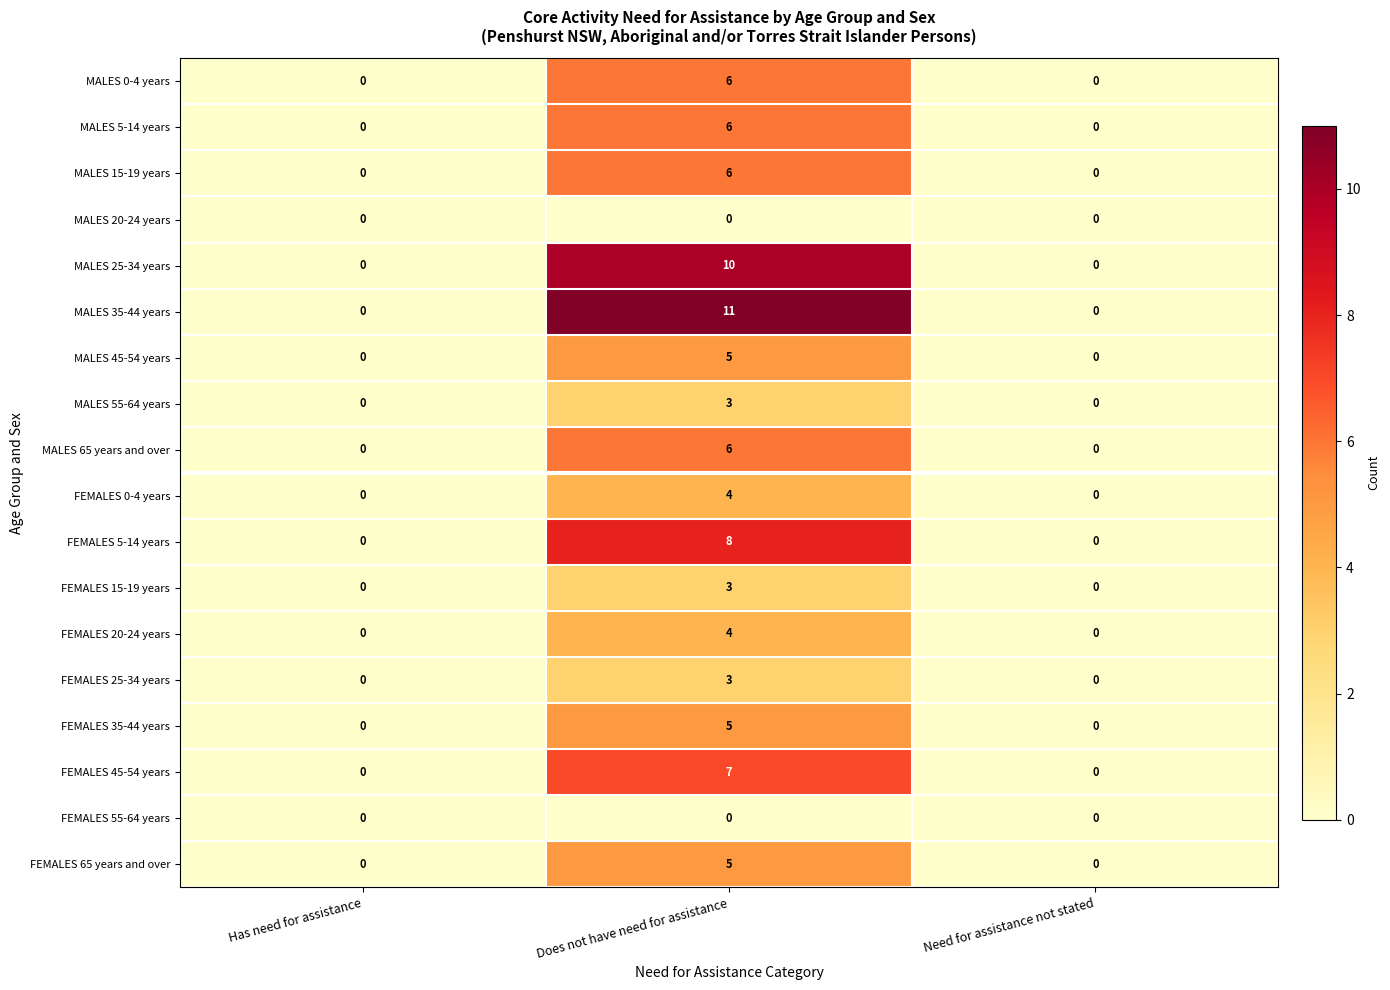

What is the maximum value for FEMALES 35-44 years?

5